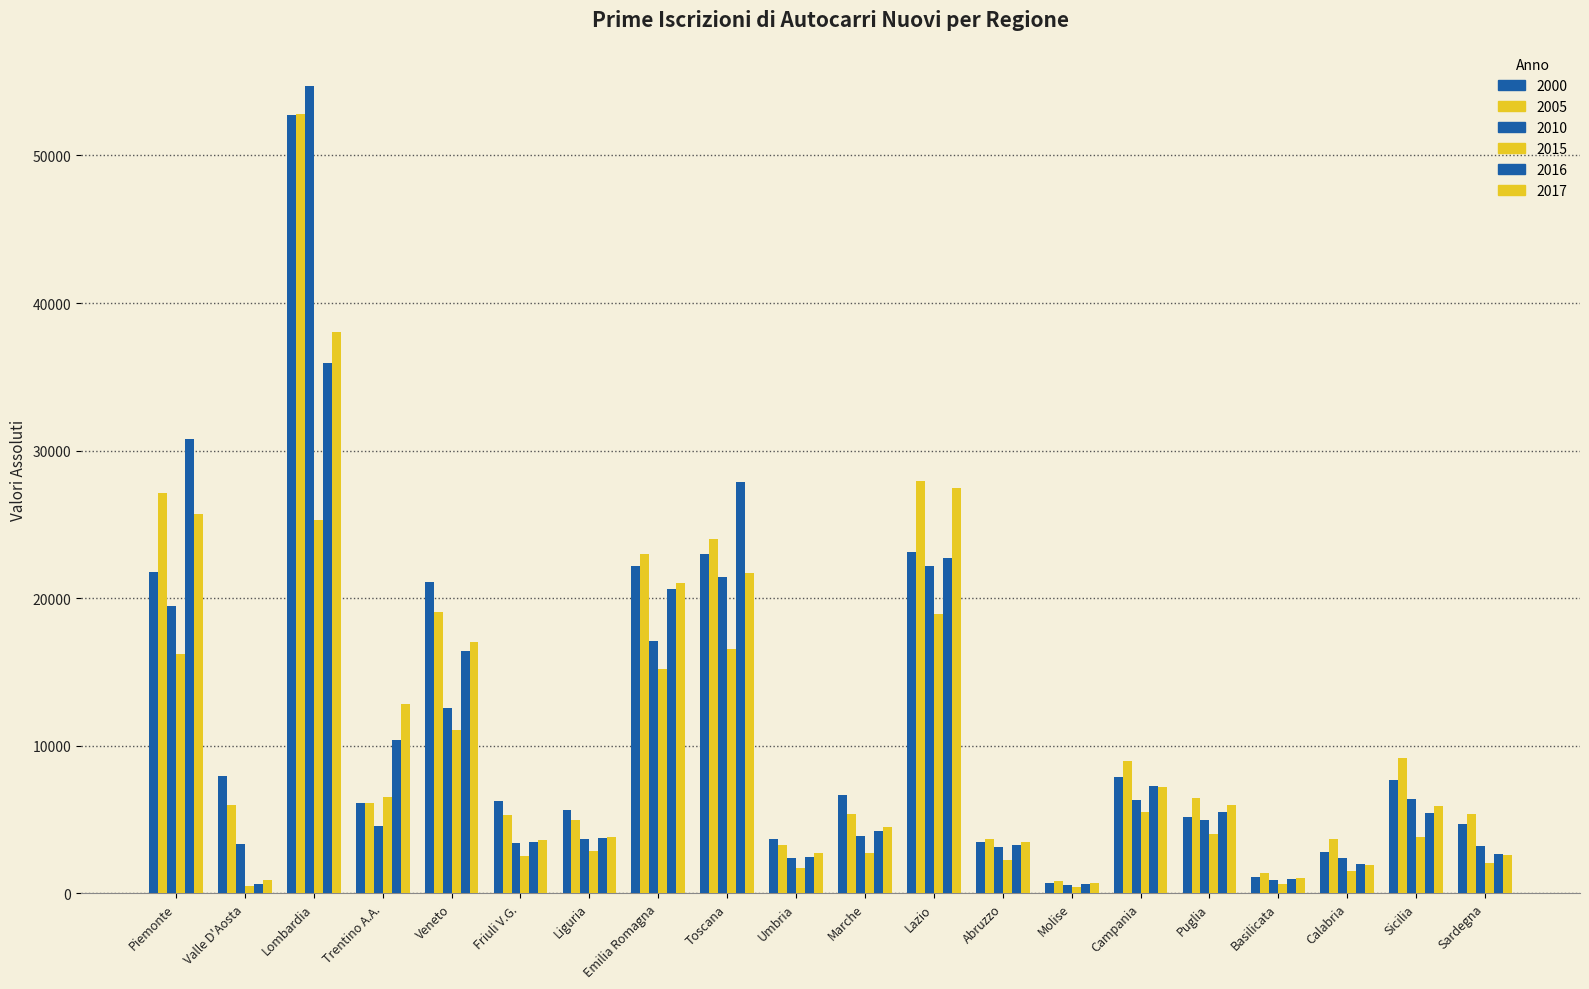

Are the bars horizontal?

No